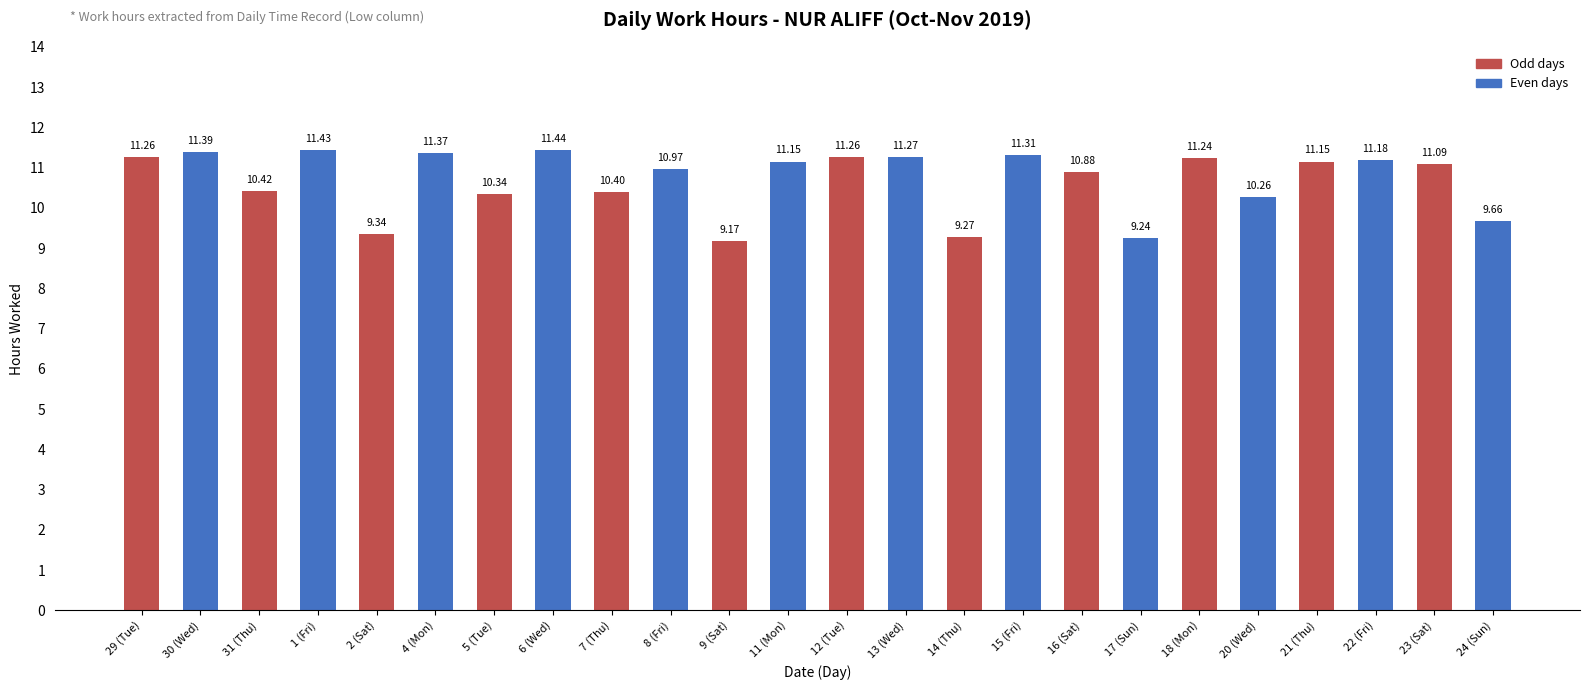

How many bars are there in total?

24